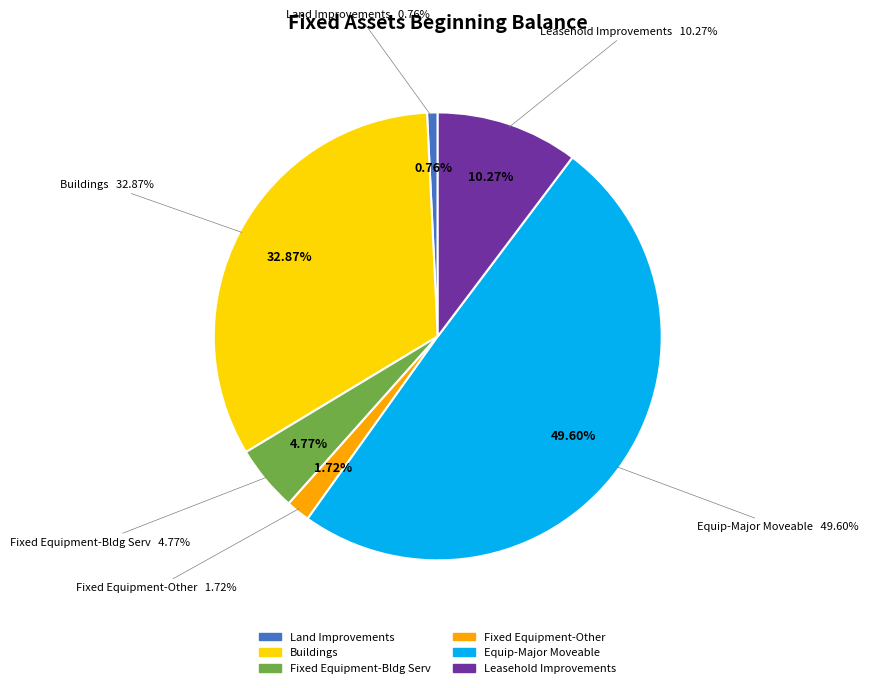

Count the number of slices in the pie.

6